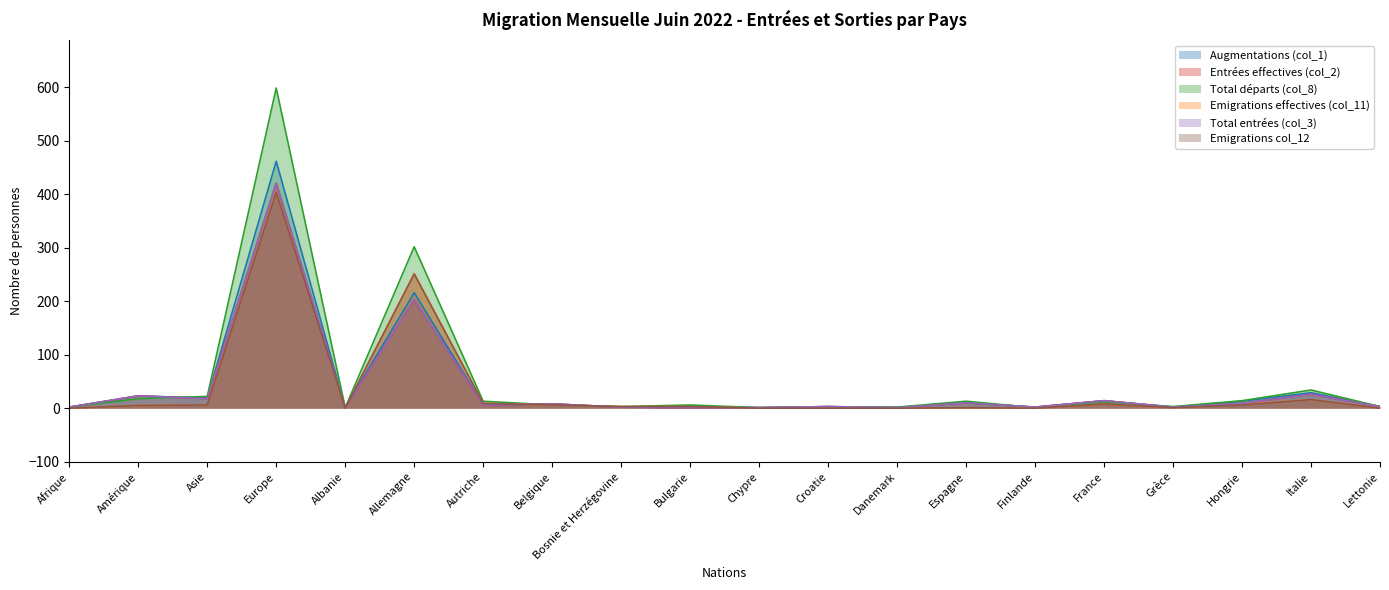

The value of Emigrations col_12 at Autriche is 9. True or false?

True